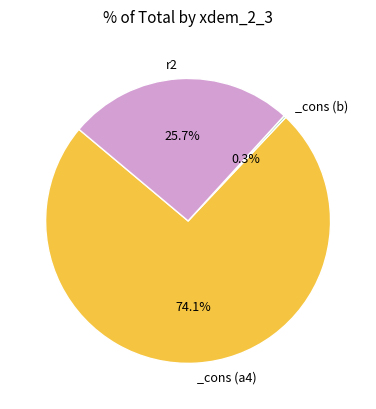

Is there any slice that represents more than half of the pie?

Yes